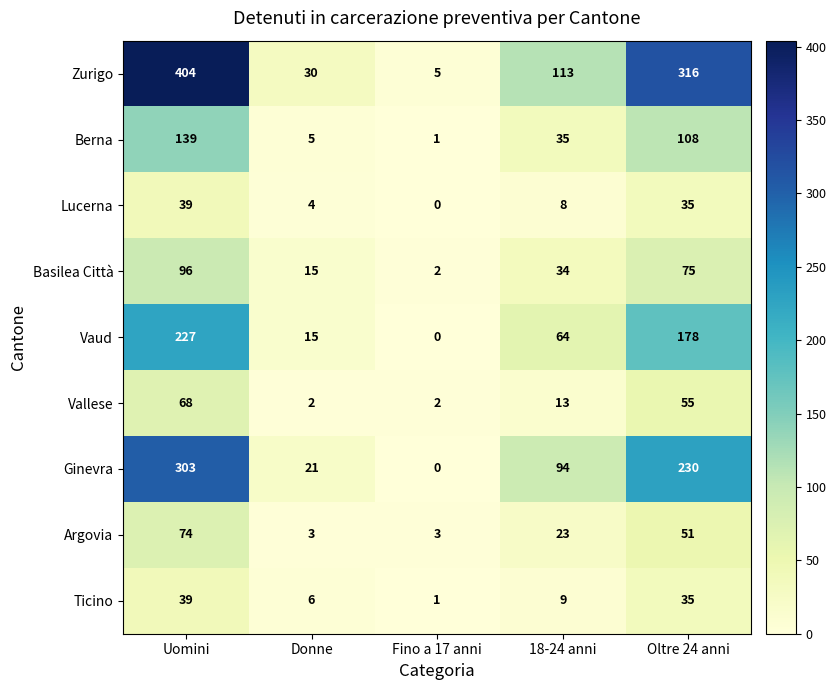

Which series has the largest range (max minus min)?

Zurigo